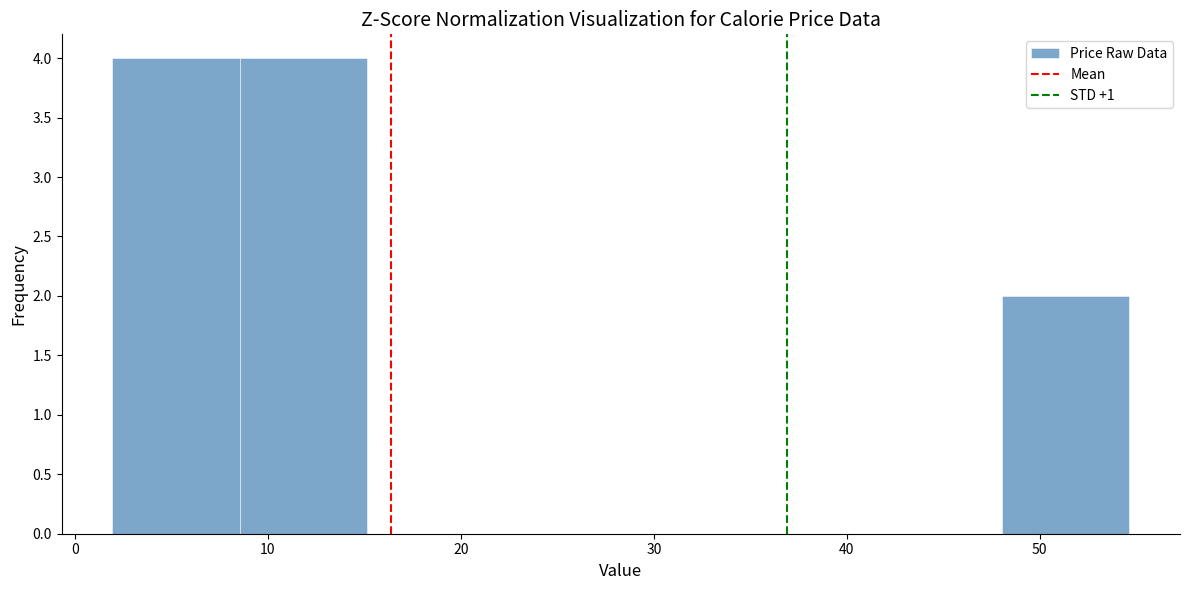

Reading left to right, list every bar in this chart as the range it spans on the x-axis followed by its height. Neither the bar edges nor the heights are printed on the chart, so give them approximately, as read against the axes.

2 to 9: 4
9 to 15: 4
15 to 22: 0
22 to 28: 0
28 to 35: 0
35 to 41: 0
41 to 48: 0
48 to 55: 2